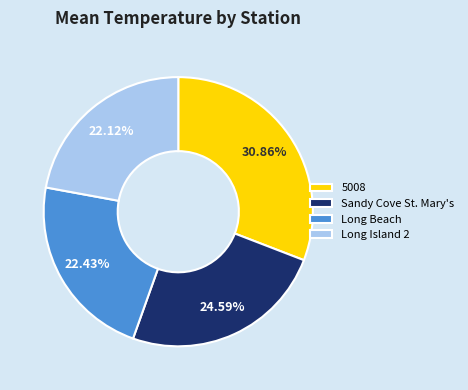

How many slices are in this pie chart?

4